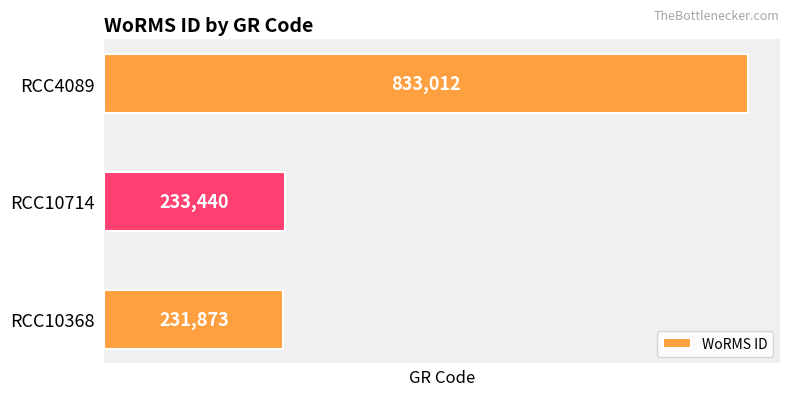

Between RCC10368 and RCC4089, which is larger?

RCC4089